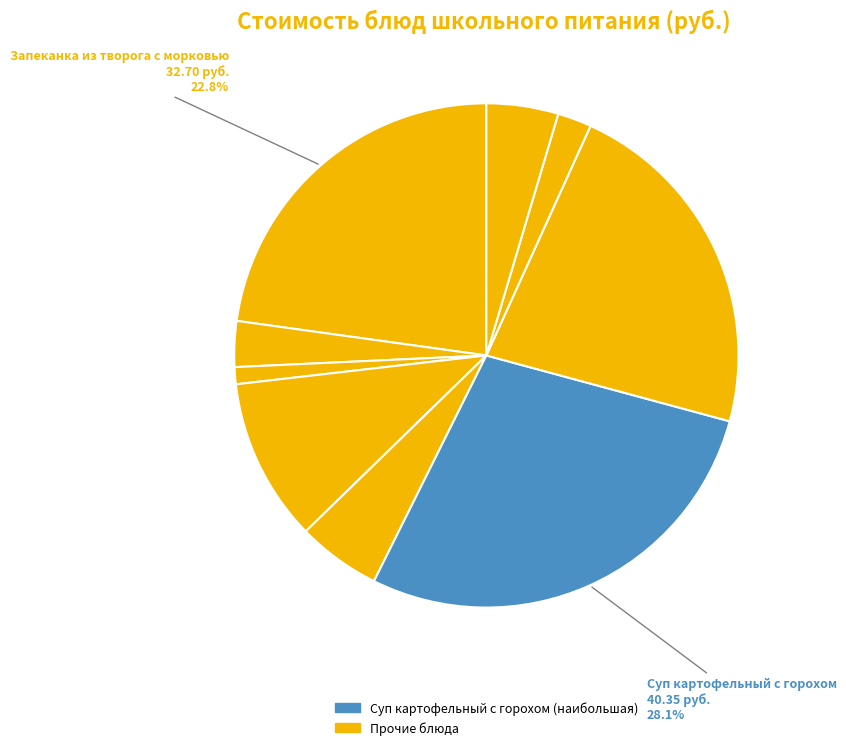

Which category has the smallest portion of the pie?

Хлеб ржано-пшеничный (завтрак)